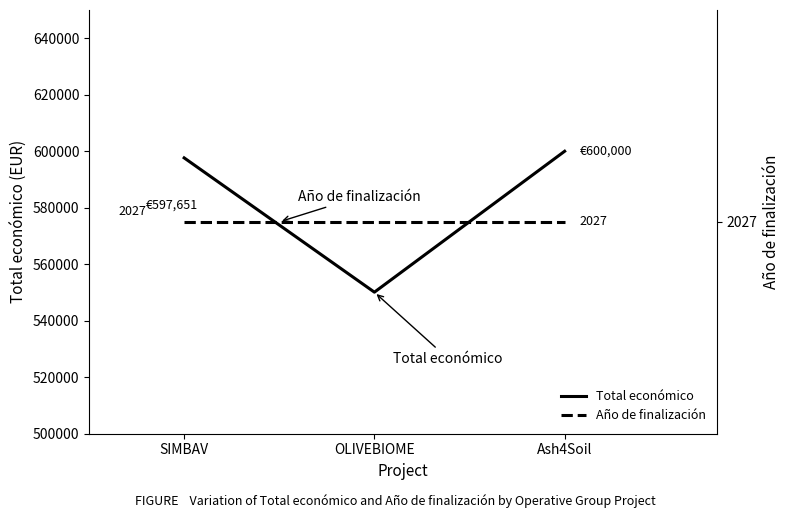

What is the highest value of the Total económico series?

600000